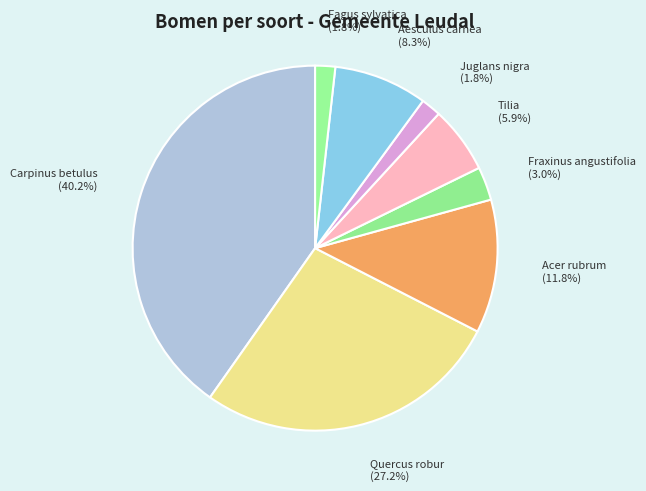

Do Carpinus betulus and Juglans nigra together represent more than half of the pie?

No